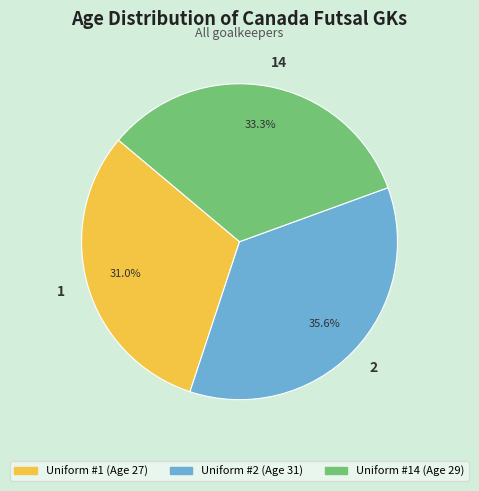

What percentage is the 1 slice, to the nearest percent?

31%